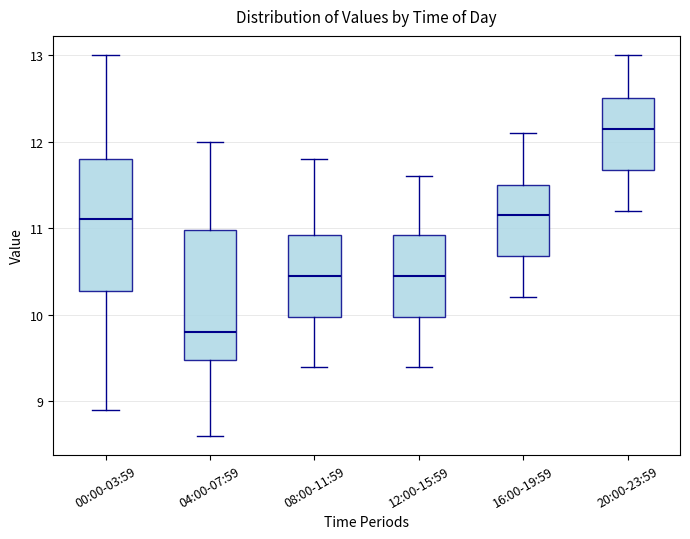

Reading left to right, read every box against the y-axis: the position of its median line, the range the box covers, and the ends of its whiskers. The values are not printed on the chart, so give them approximately, as read against the axis.

00:00-03:59: median 11.1, box 10.3 to 11.8, whiskers 8.9 to 13.0
04:00-07:59: median 9.8, box 9.5 to 11.0, whiskers 8.6 to 12.0
08:00-11:59: median 10.5, box 10.0 to 10.9, whiskers 9.4 to 11.8
12:00-15:59: median 10.5, box 10.0 to 10.9, whiskers 9.4 to 11.6
16:00-19:59: median 11.2, box 10.7 to 11.5, whiskers 10.2 to 12.1
20:00-23:59: median 12.2, box 11.7 to 12.5, whiskers 11.2 to 13.0